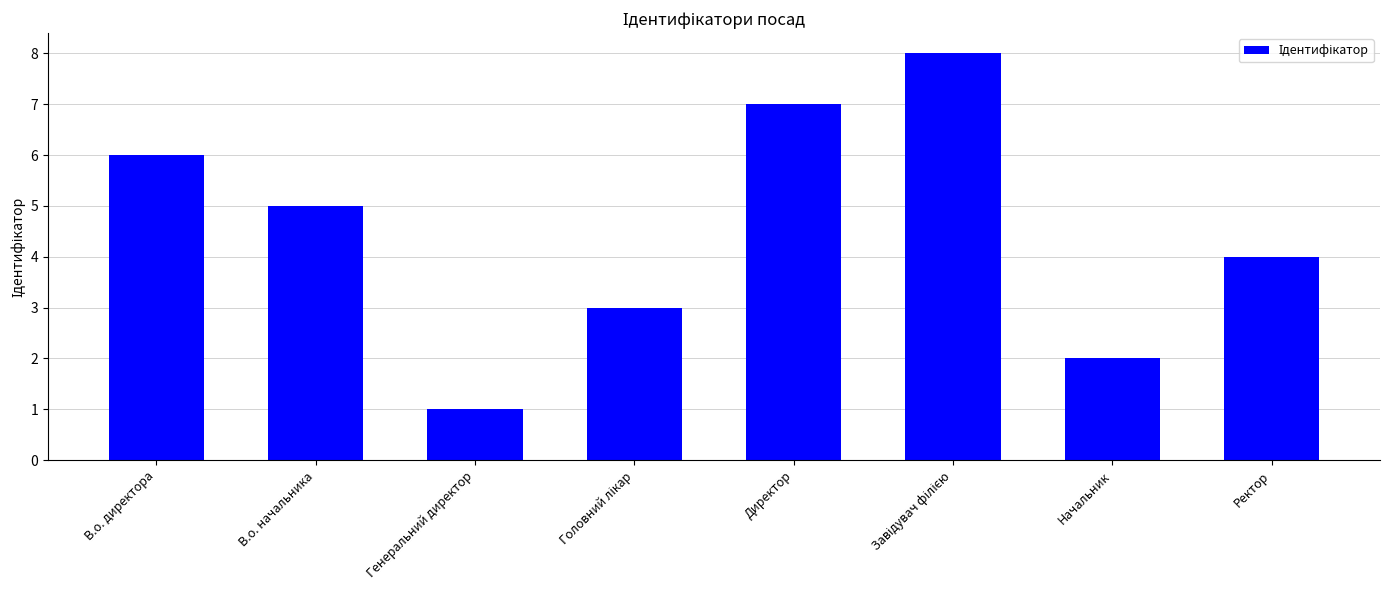

What value does the data have at Директор?

7